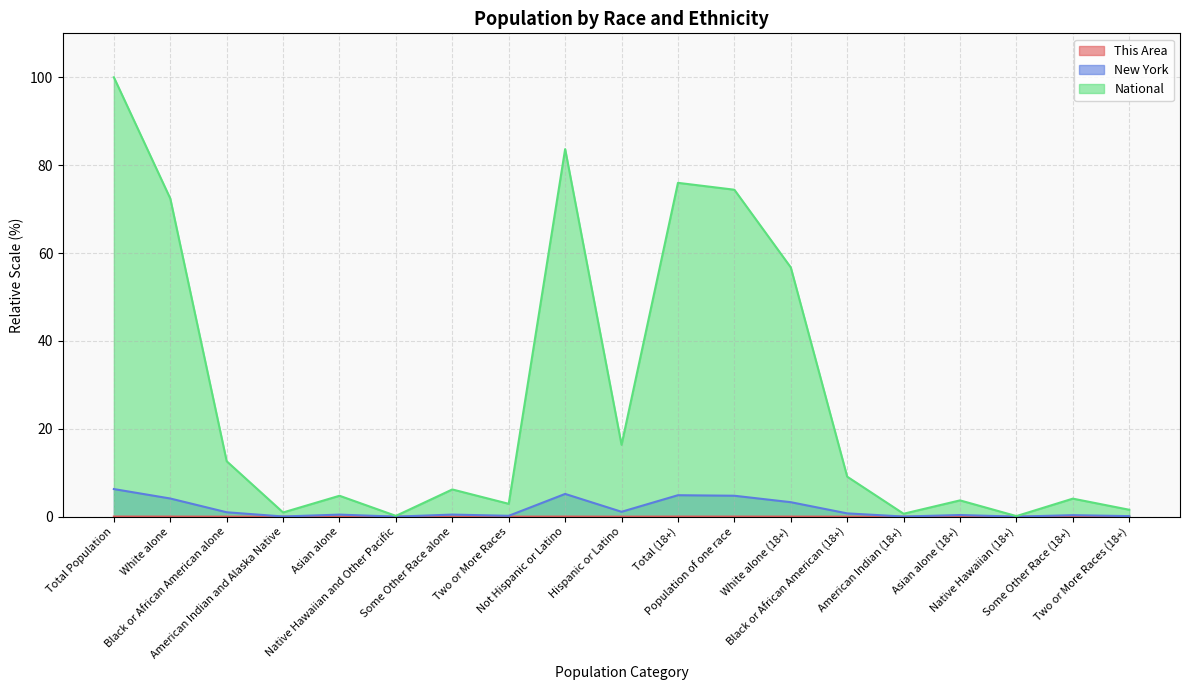

At Black or African American (18+), list the series in order from largest to smallest.

National, New York, This Area